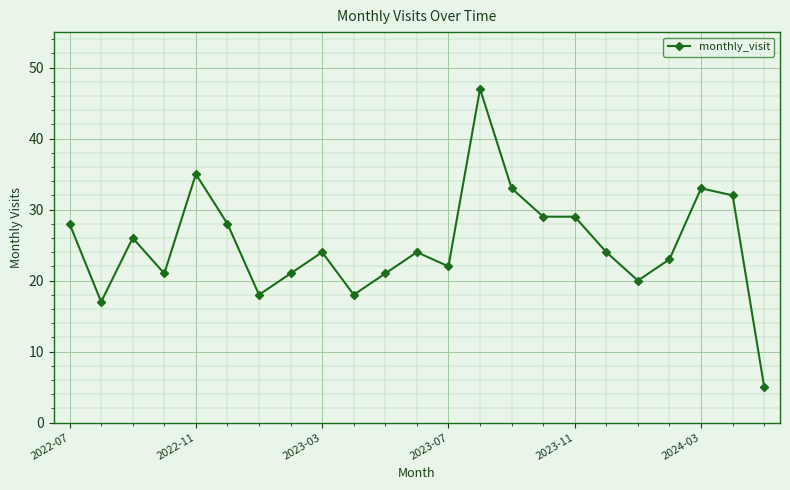

Reading left to right, transcribe all the data shown in this chart.

28	17	26	21	35	28	18	21	24	18	21	24	22	47	33	29	29	24	20	23	33	32	5